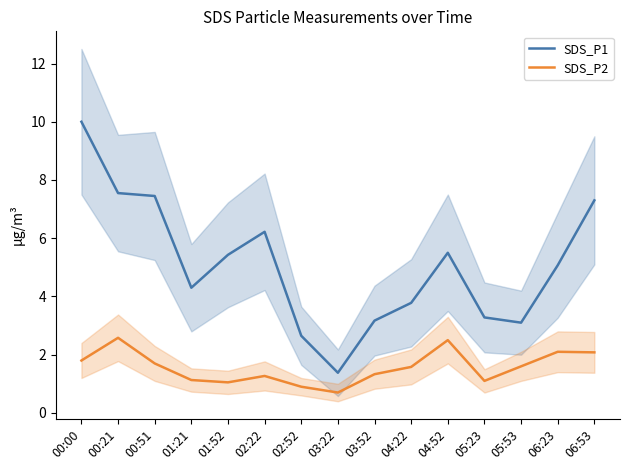

Reading left to right, transcribe all the data shown in this chart.

SDS_P1: 10.0	7.5	7.5	4.3	5.4	6.2	2.6	1.4	3.2	3.8	5.5	3.3	3.1	5.1	7.3
SDS_P2: 1.8	2.6	1.7	1.1	1.1	1.3	0.9	0.7	1.3	1.6	2.5	1.1	1.6	2.1	2.1